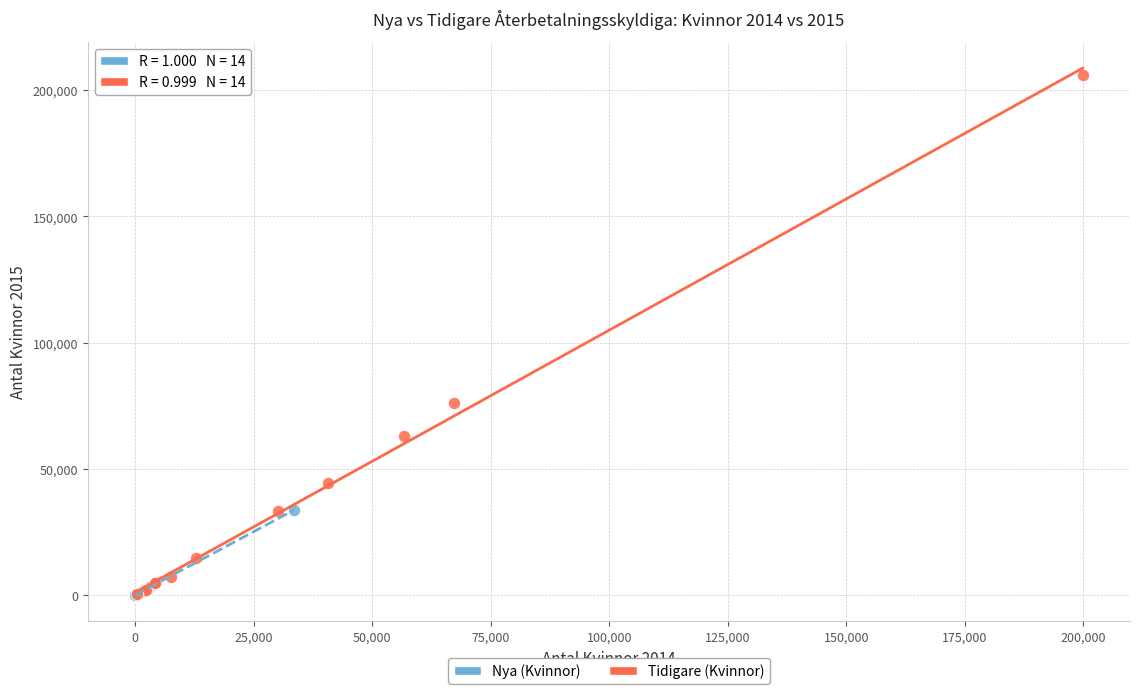

What are all the series names shown in the legend?

Nya (Kvinnor), Tidigare (Kvinnor)